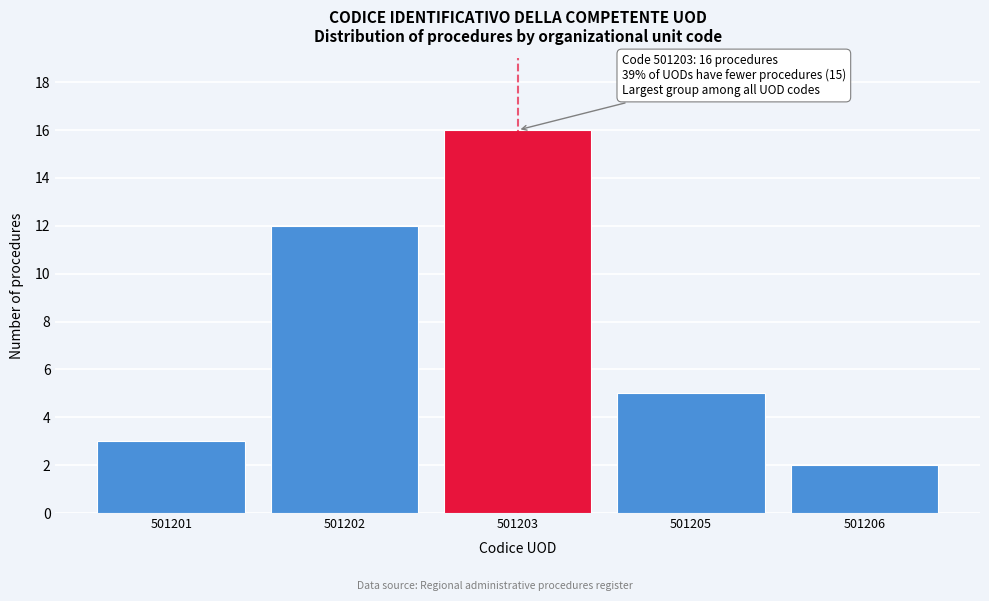

Reading right to left, what are all the values shown in this chart?

501206=2	501205=5	501203=16	501202=12	501201=3